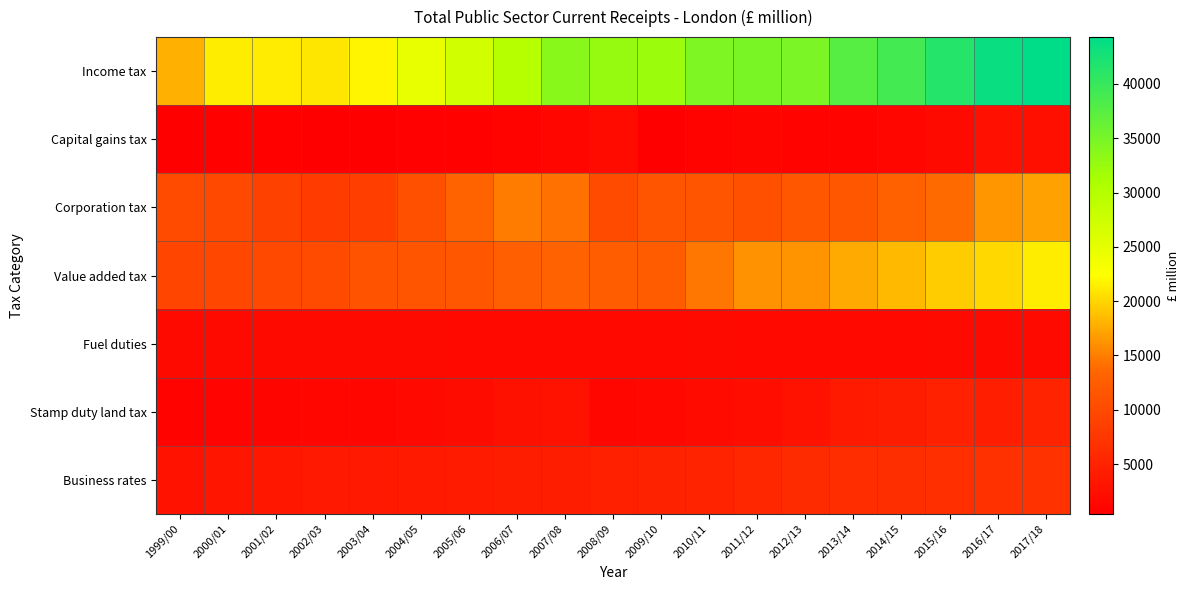

Reading left to right, extract all data points from this chart.

Income tax: 1999/00=17876	2000/01=21349	2001/02=21276	2002/03=20938	2003/04=21808	2004/05=24645	2005/06=27159	2006/07=29824	2007/08=33728	2008/09=32709	2009/10=32242	2010/11=34570	2011/12=34825	2012/13=34793	2013/14=37556	2014/15=39064	2015/16=41435	2016/17=43490	2017/18=44310
Capital gains tax: 1999/00=551	2000/01=838	2001/02=789	2002/03=413	2003/04=576	2004/05=590	2005/06=787	2006/07=987	2007/08=1363	2008/09=2033	2009/10=538	2010/11=870	2011/12=1170	2012/13=987	2013/14=1004	2014/15=1405	2015/16=1829	2016/17=2587	2017/18=2406
Corporation tax: 1999/00=10109	2000/01=9821	2001/02=8865	2002/03=8045	2003/04=8508	2004/05=10848	2005/06=13229	2006/07=14844	2007/08=14244	2008/09=10117	2009/10=11345	2010/11=11489	2011/12=10868	2012/13=11576	2013/14=11690	2014/15=13016	2015/16=13839	2016/17=16385	2017/18=17028
Value added tax: 1999/00=9373	2000/01=9734	2001/02=9854	2002/03=10258	2003/04=11206	2004/05=11418	2005/06=11699	2006/07=12704	2007/08=13148	2008/09=12512	2009/10=12376	2010/11=14536	2011/12=16141	2012/13=16240	2013/14=17492	2014/15=18502	2015/16=19461	2016/17=20214	2017/18=21397
Fuel duties: 1999/00=1864	2000/01=1869	2001/02=1809	2002/03=1815	2003/04=1839	2004/05=1813	2005/06=1626	2006/07=1616	2007/08=1679	2008/09=1643	2009/10=1750	2010/11=1811	2011/12=1759	2012/13=1741	2013/14=1752	2014/15=1772	2015/16=1833	2016/17=1851	2017/18=1846
Stamp duty land tax: 1999/00=909	2000/01=1052	2001/02=1179	2002/03=1430	2003/04=1423	2004/05=1784	2005/06=2127	2006/07=2751	2007/08=2994	2008/09=1457	2009/10=1552	2010/11=2006	2011/12=2383	2012/13=2861	2013/14=3913	2014/15=4276	2015/16=4760	2016/17=4527	2017/18=4962
Business rates: 1999/00=2913	2000/01=3176	2001/02=3487	2002/03=3672	2003/04=3730	2004/05=3862	2005/06=4049	2006/07=4284	2007/08=4352	2008/09=4690	2009/10=4904	2010/11=5111	2011/12=5600	2012/13=6072	2013/14=6330	2014/15=6438	2015/16=6608	2016/17=6779	2017/18=7006